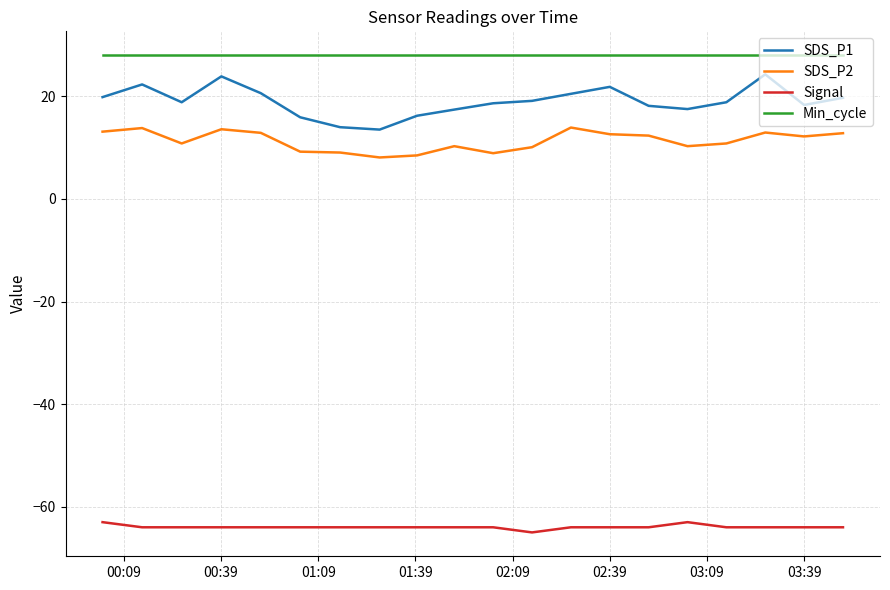

Which series has the largest range (max minus min)?

SDS_P1